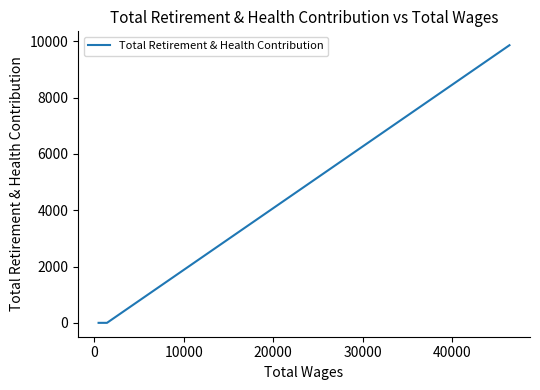

Count the number of data series in this chart.

1